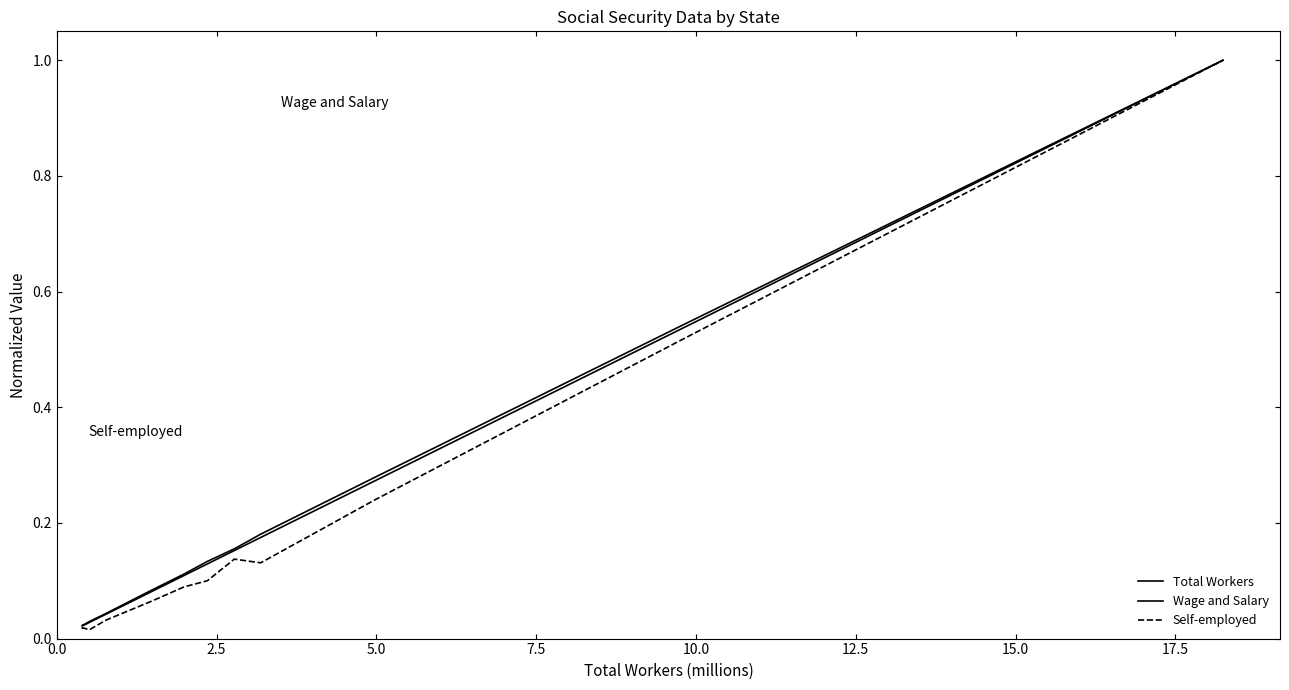

Does the chart have visible grid lines?

No